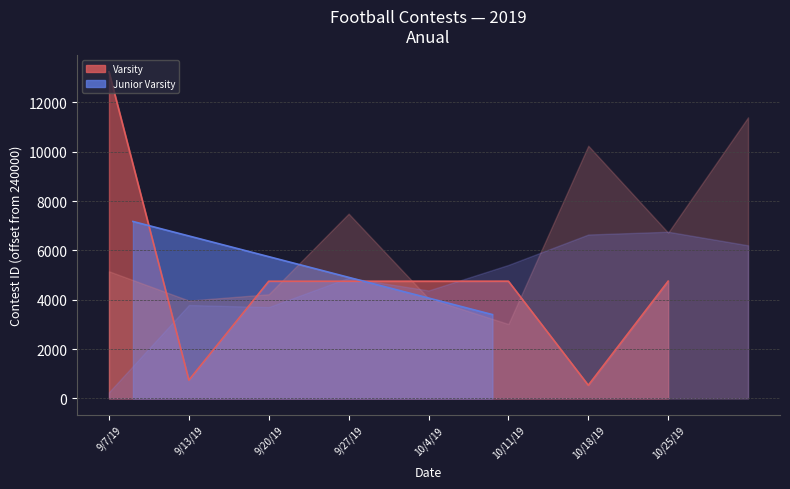

Reading left to right, what are all the values shown in this chart?

9/7/19=13240	9/13/19=743	9/20/19=4750	9/27/19=4751	10/4/19=4752	10/11/19=4753	10/18/19=535	10/25/19=4754